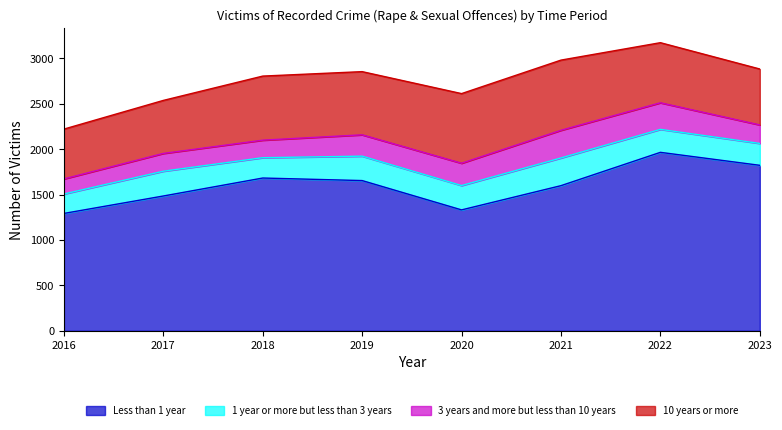

Is it true that 1 year or more but less than 3 years equals 241 at 2023?

True